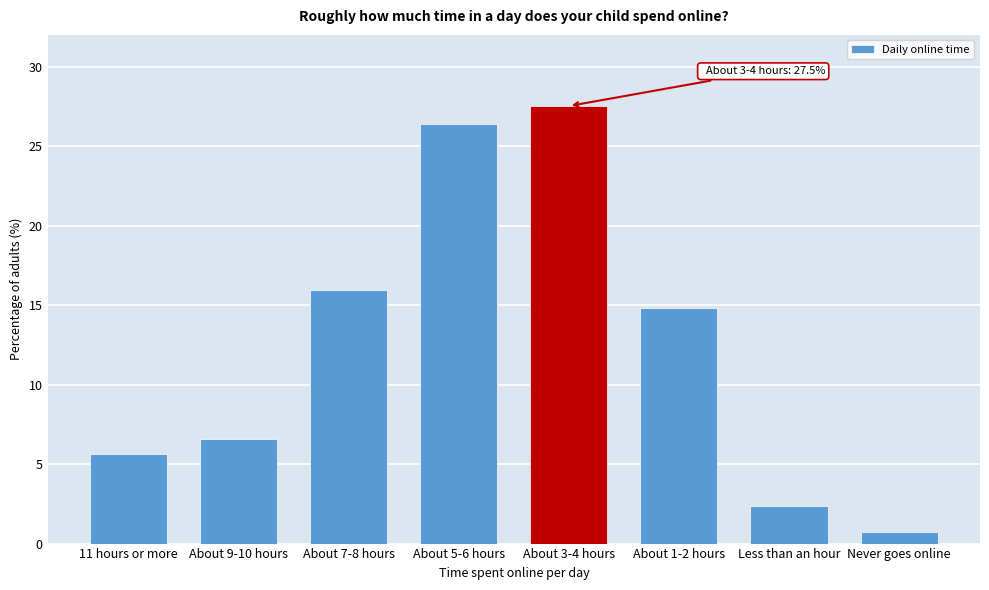

Reading left to right, extract all data points from this chart.

5.6	6.6	16.0	26.4	27.5	14.8	2.4	0.7